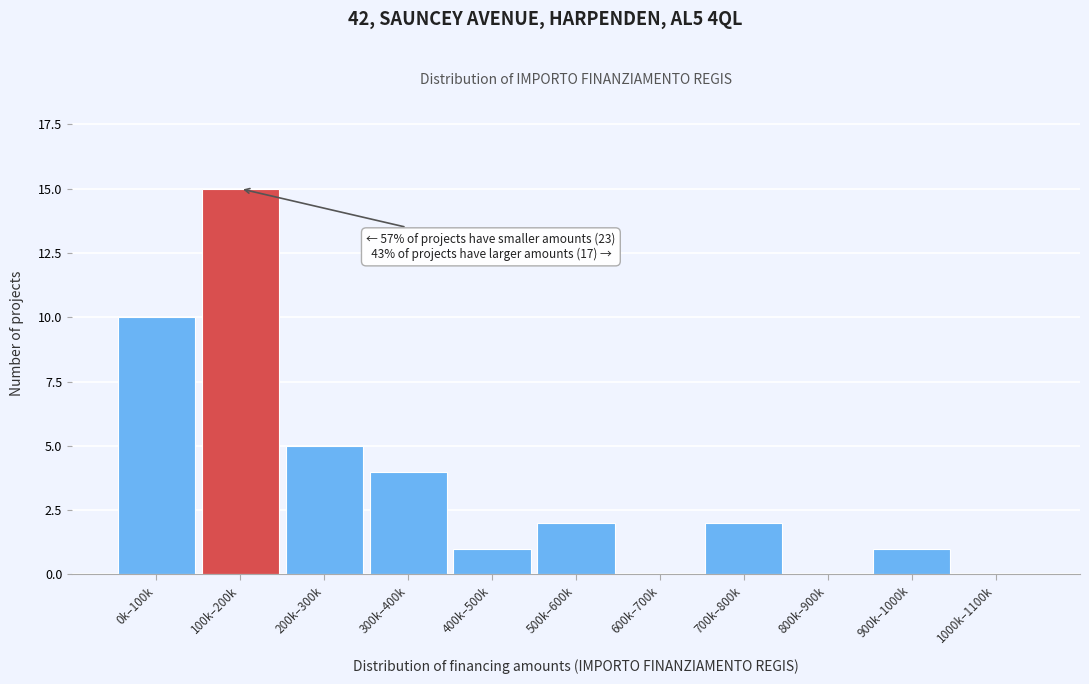

Reading left to right, what are all the values shown in this chart?

0k–100k=10	100k–200k=15	200k–300k=5	300k–400k=4	400k–500k=1	500k–600k=2	600k–700k=0	700k–800k=2	800k–900k=0	900k–1000k=1	1000k–1100k=0